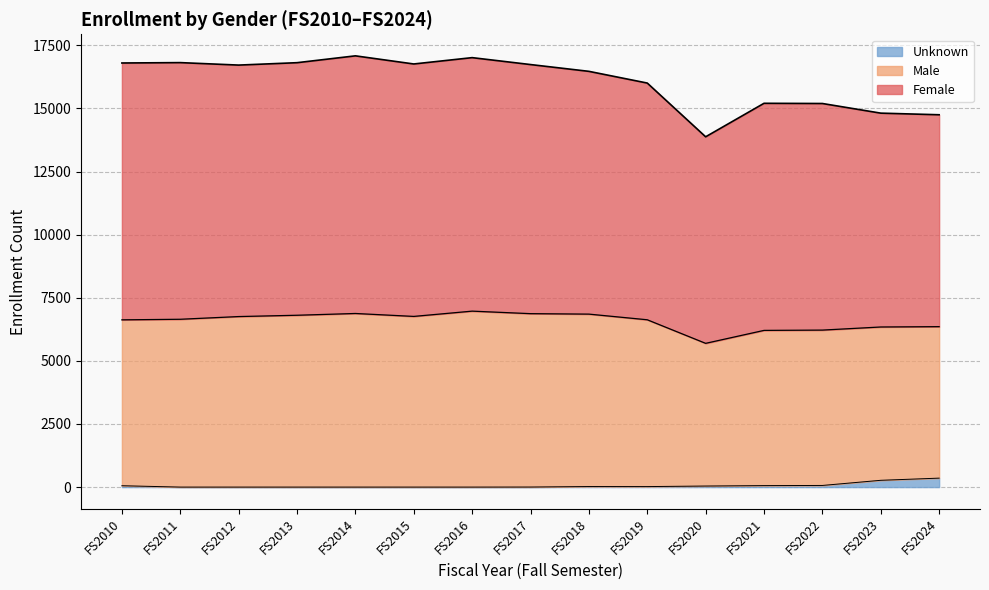

True or false: Unknown and Female intersect in this chart.

False